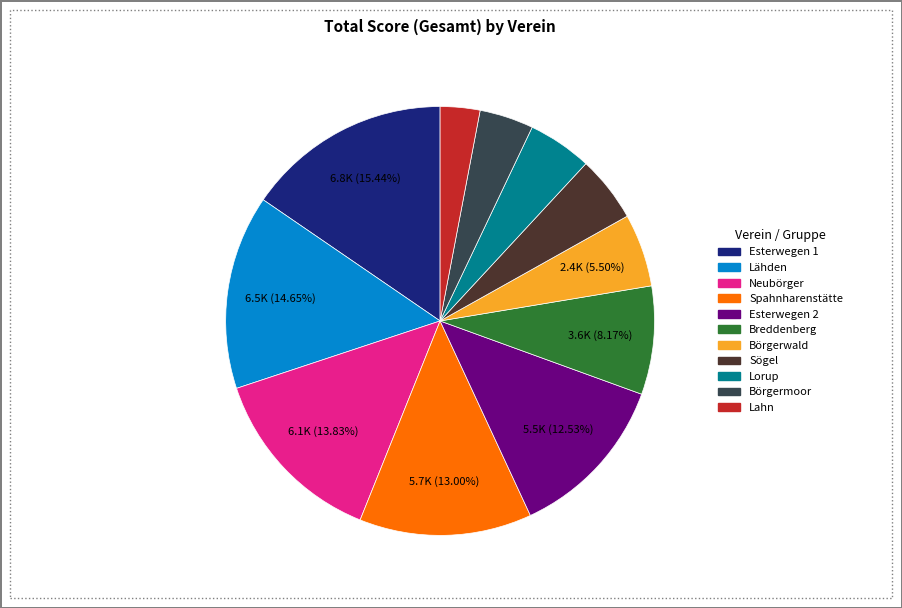

To the nearest percent, what is the combined percentage of Esterwegen 1 and Börgerwald?

21%